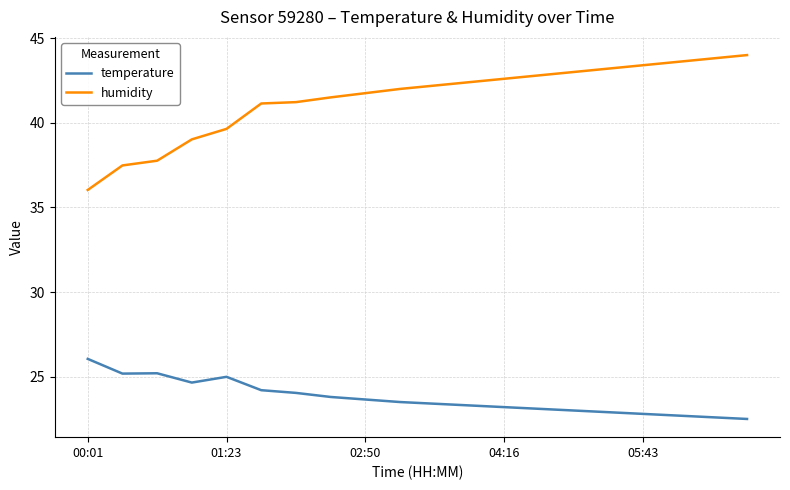

True or false: humidity and temperature intersect in this chart.

False